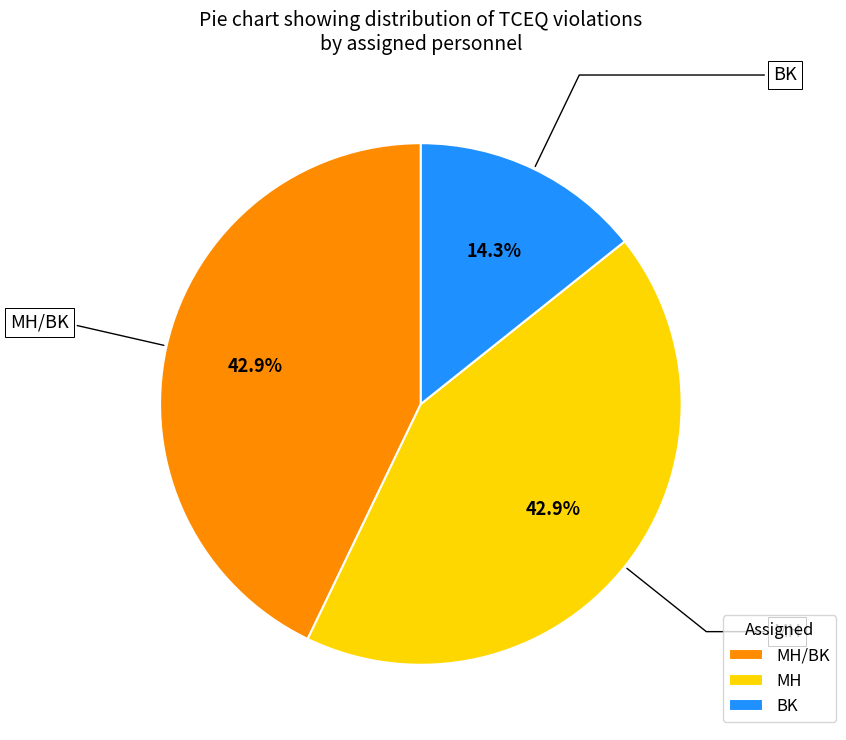

Does MH/BK account for over 50% of the chart?

No